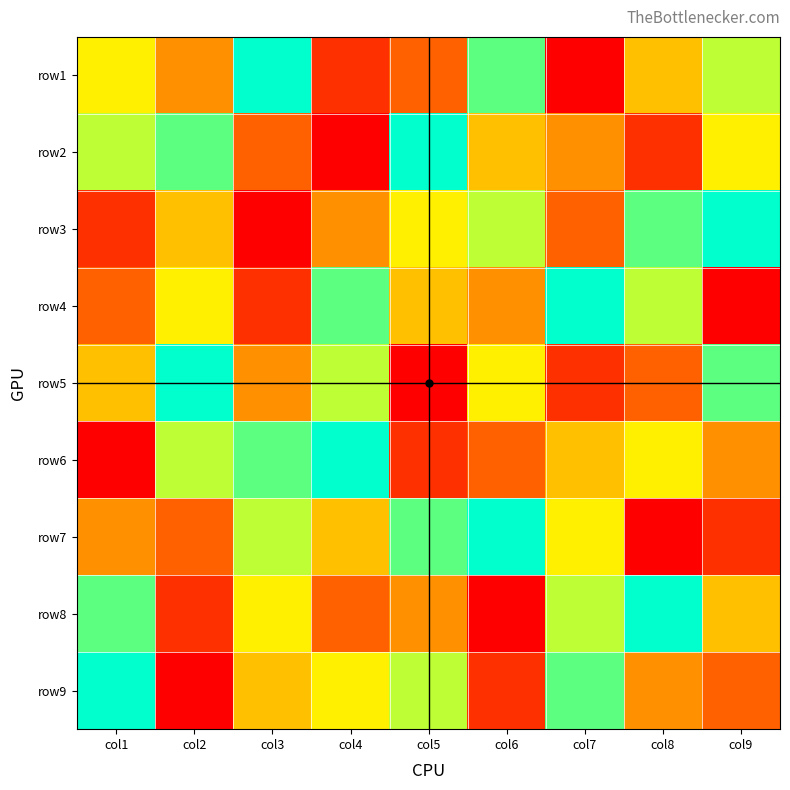

How many data points does each series have?

9